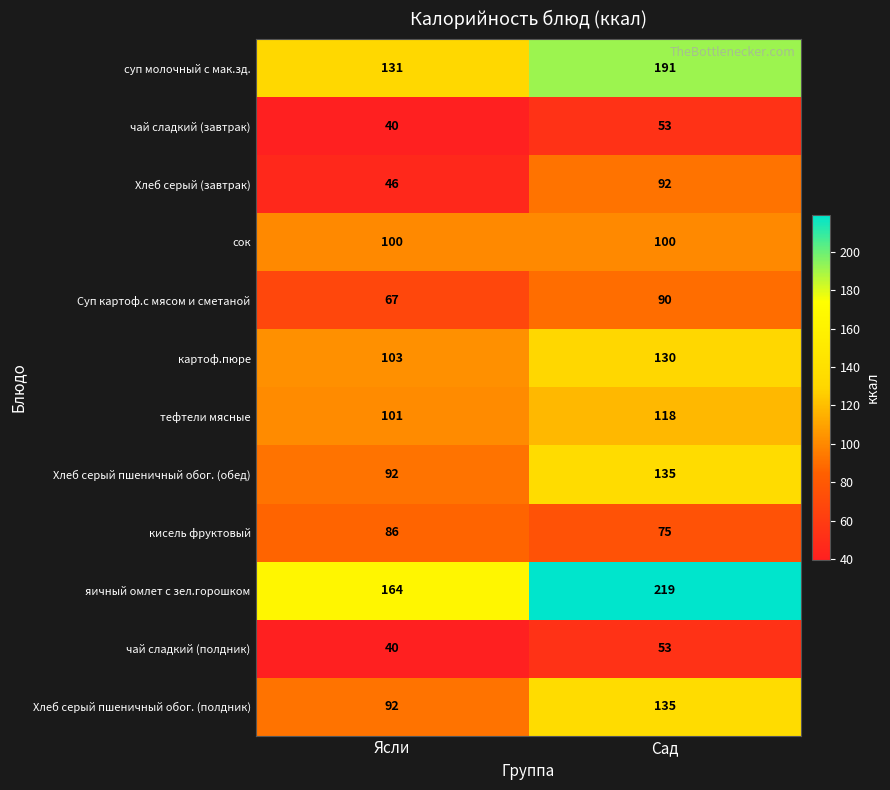

What is the spread (max minus min) of values at Сад?

166